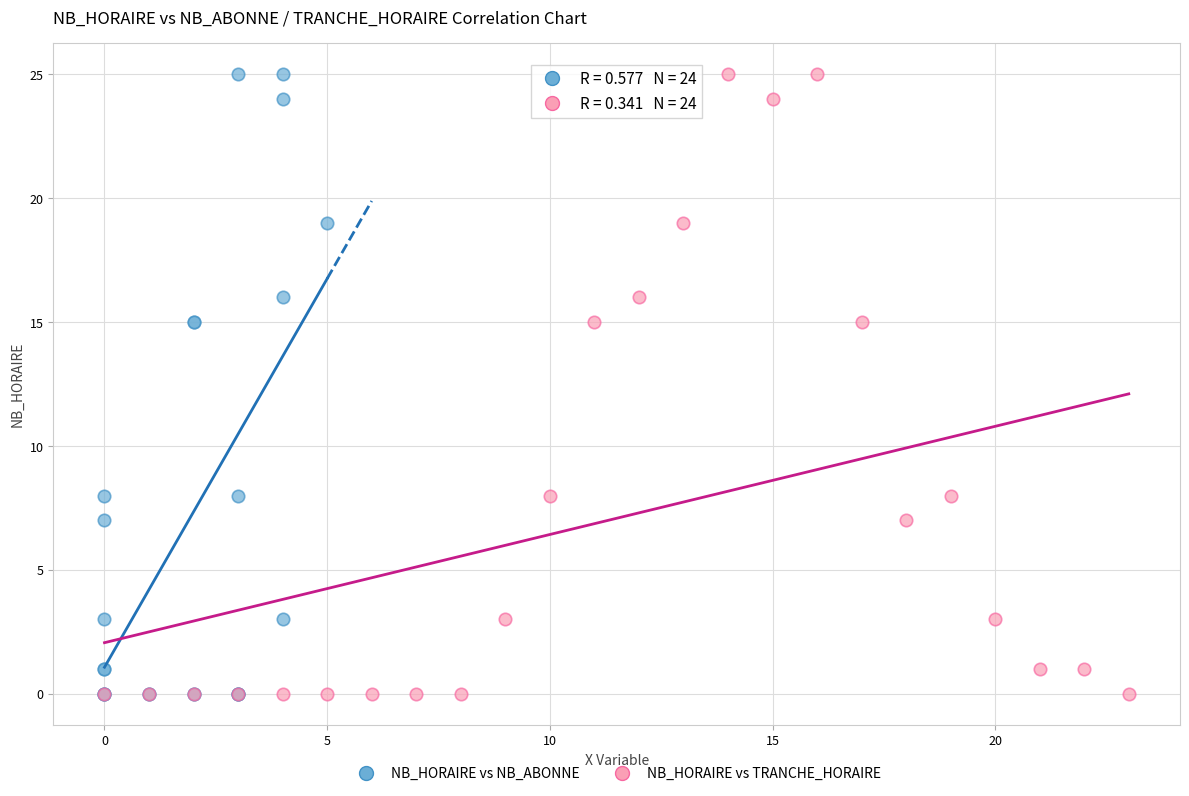

What are all the series names shown in the legend?

NB_HORAIRE vs NB_ABONNE, NB_HORAIRE vs TRANCHE_HORAIRE